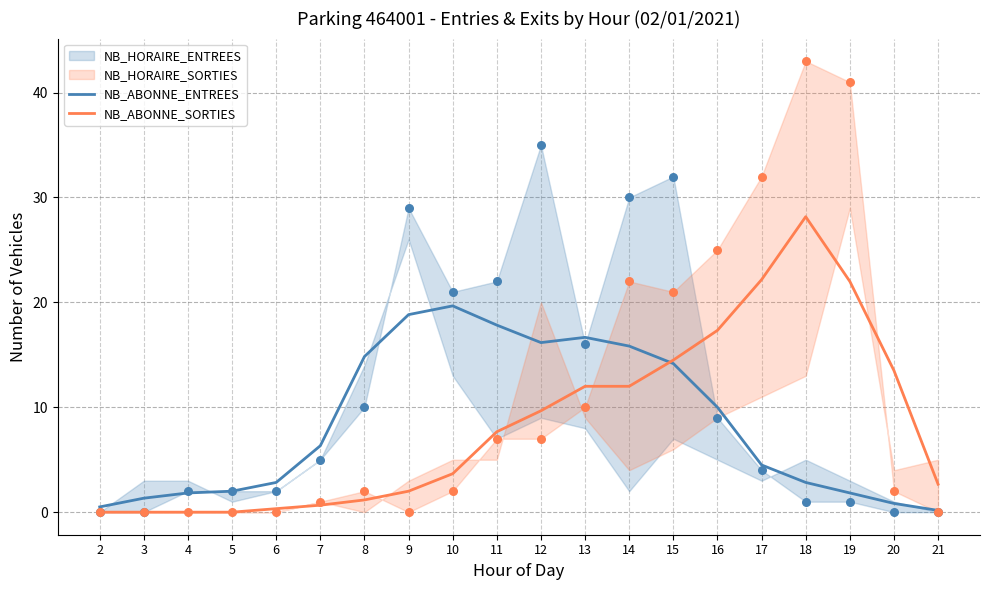

Which series has the largest total across all categories?

NB_ABONNE_SORTIES